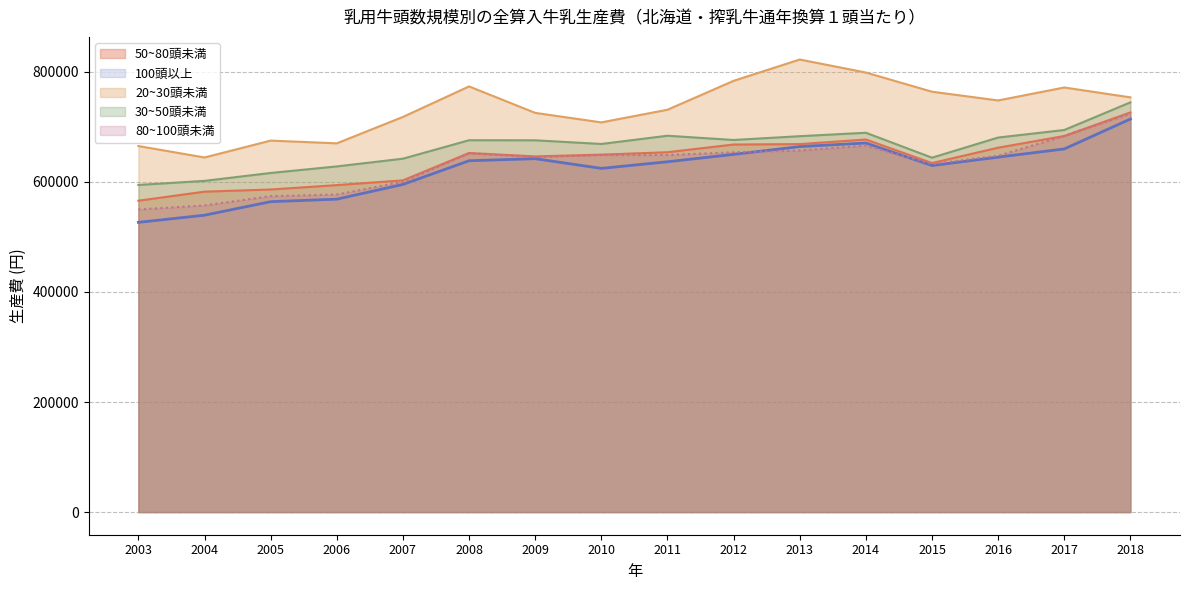

What is the approximate value of 50~80頭未満 at 2012?

667959